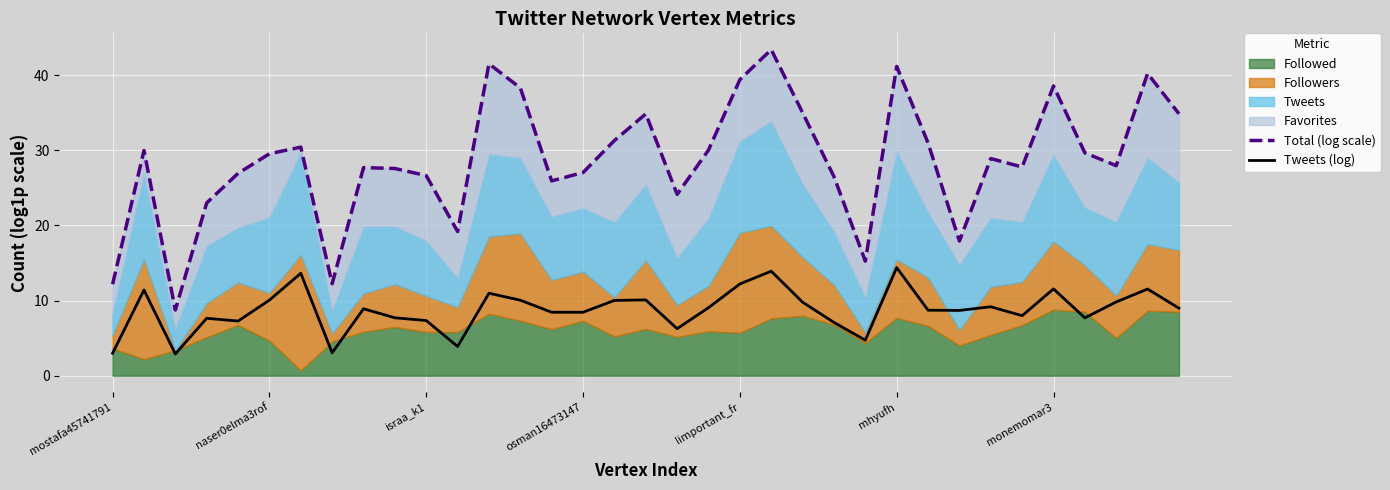

Where is Total (log scale) nearest to the value 26?

14